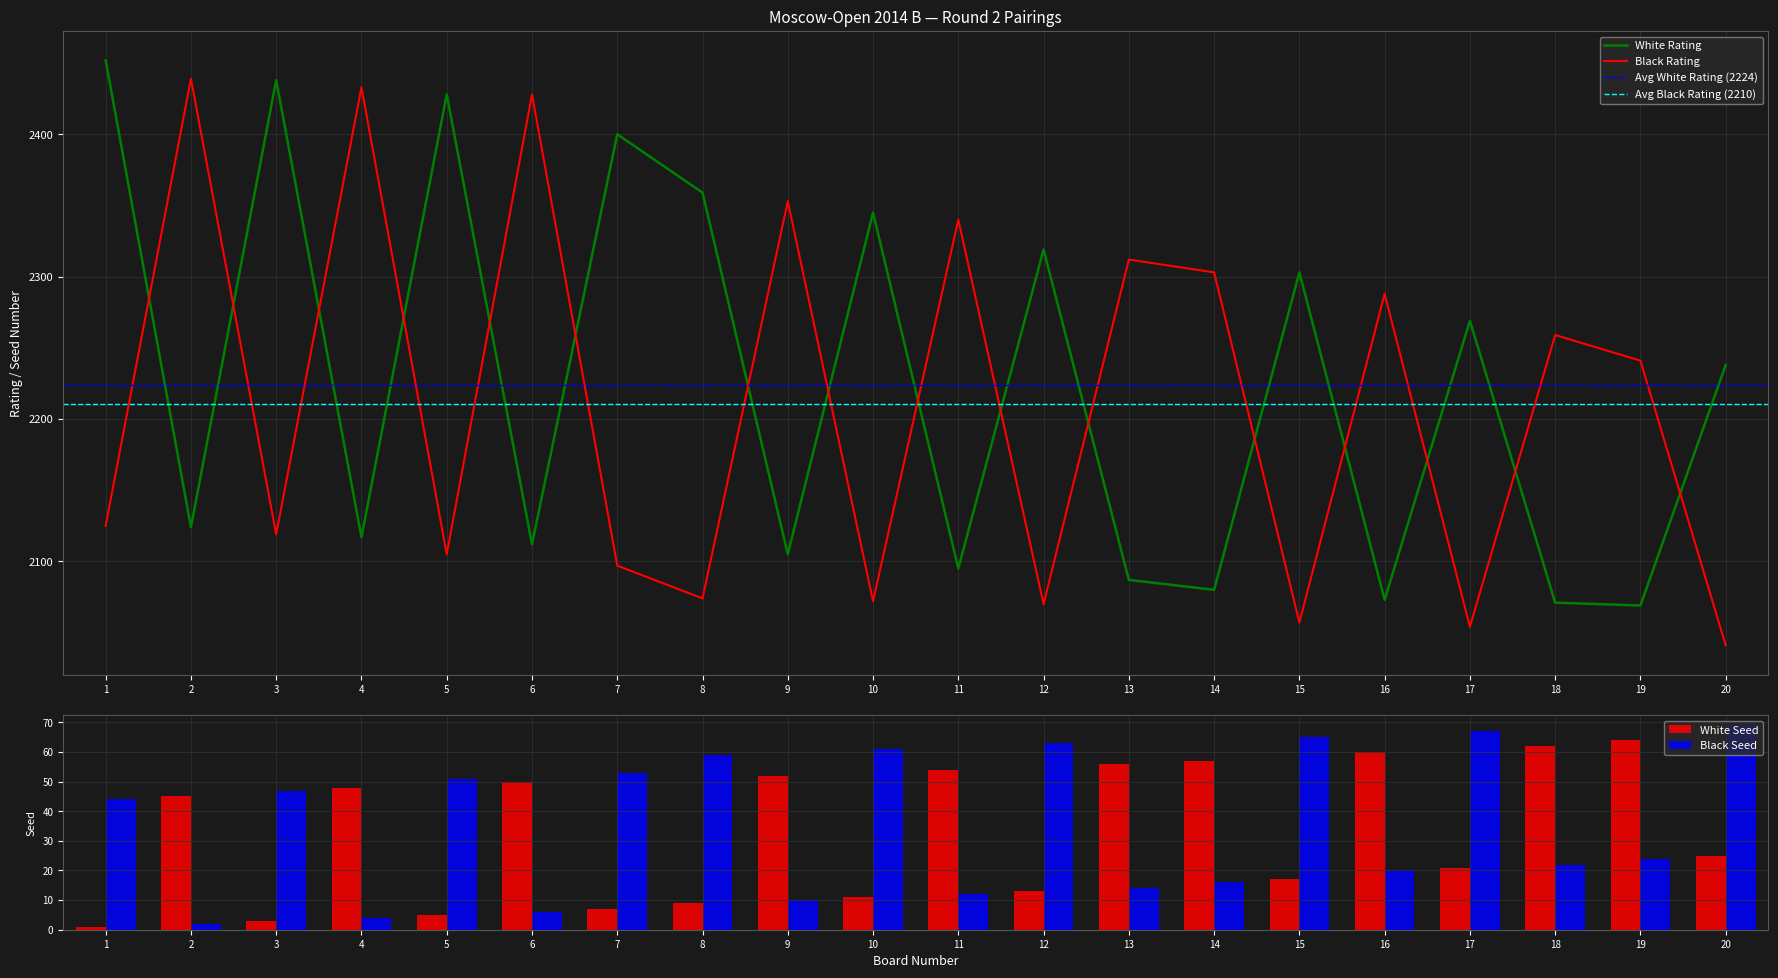

At how many categories does at least one series exceed 972?

20